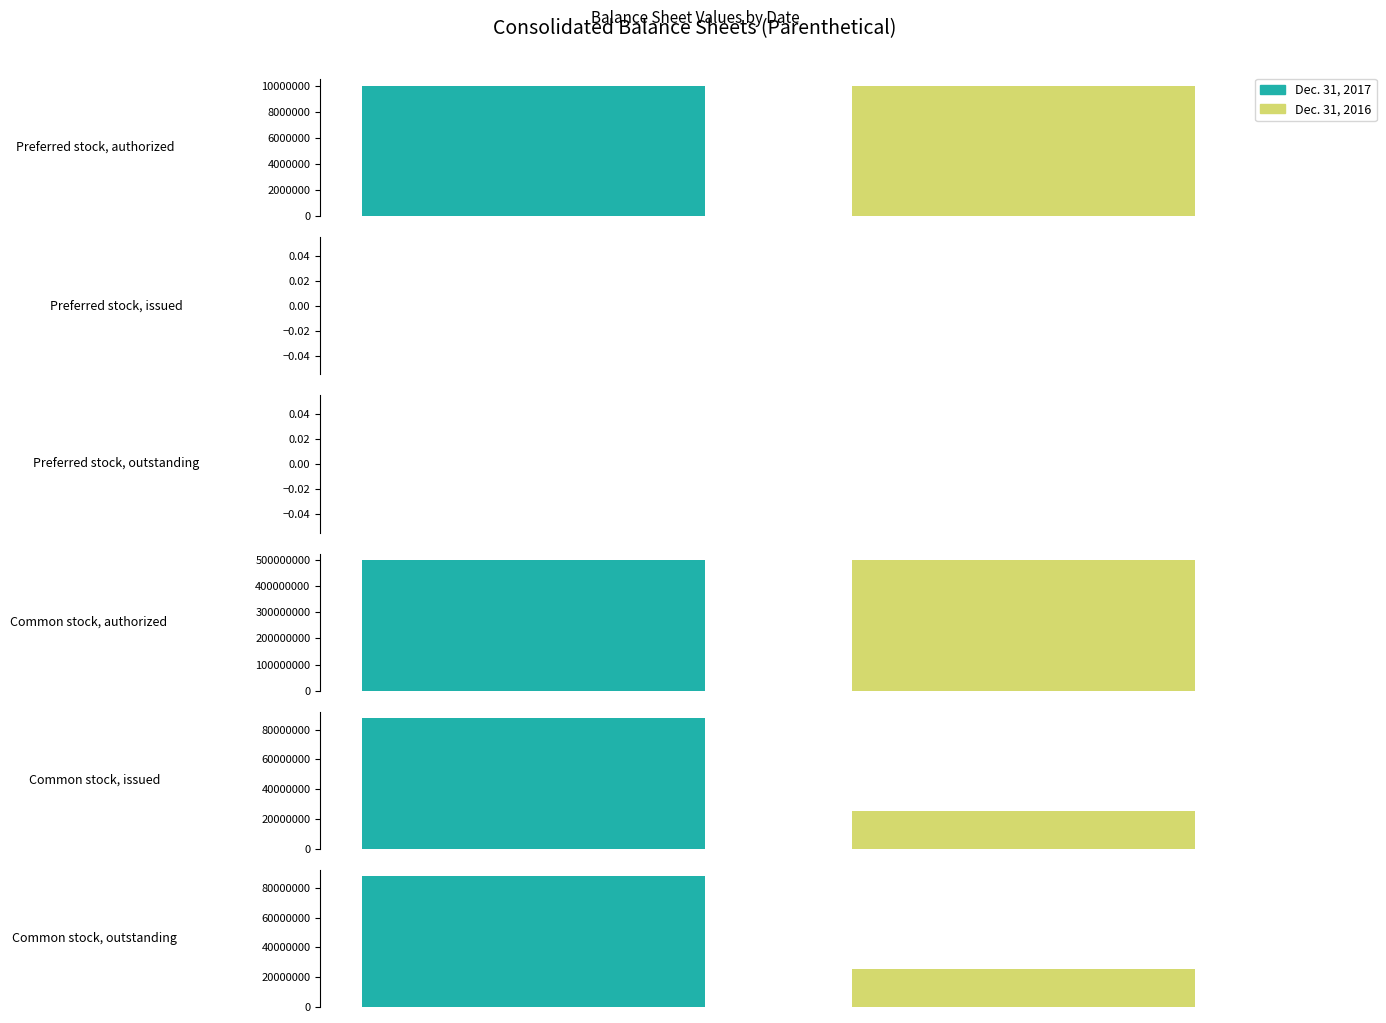

What is the value of the Dec. 31, 2017 bar at the 5th from the left?

87704686